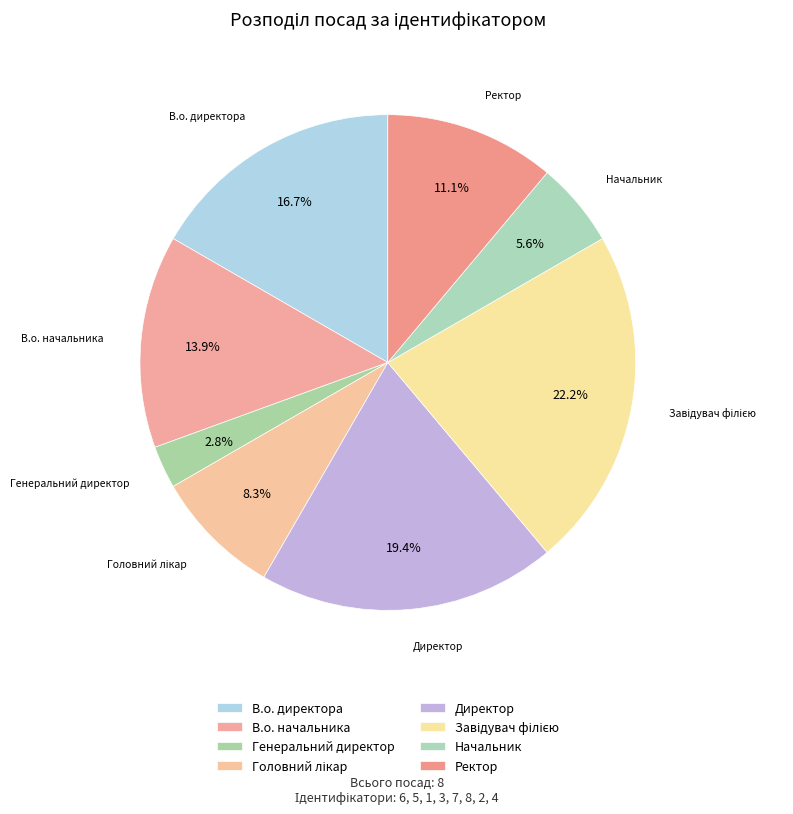

What is the ratio of the value at Завідувач філією to the value at Головний лікар?

2.7